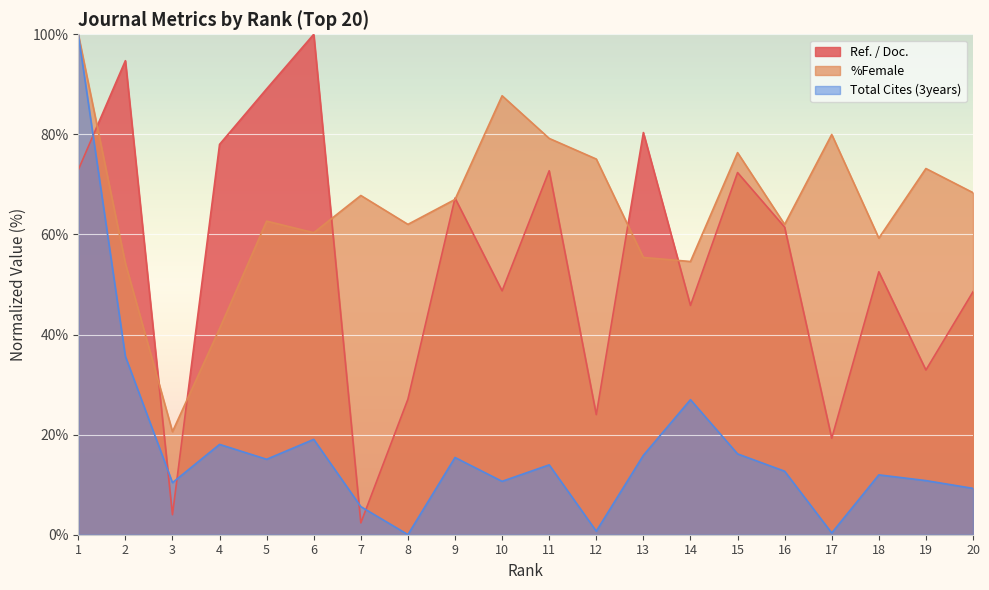

What value does the Ref. / Doc. series have at 8?

27.1